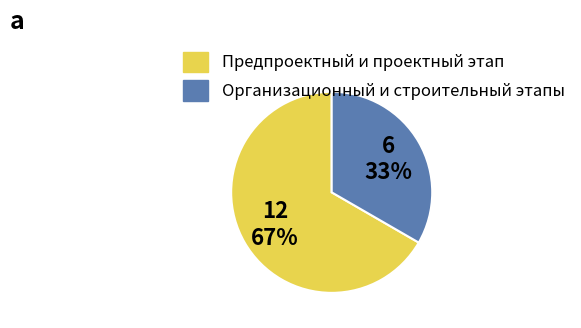

To the nearest percent, what is the average slice percentage?

50%